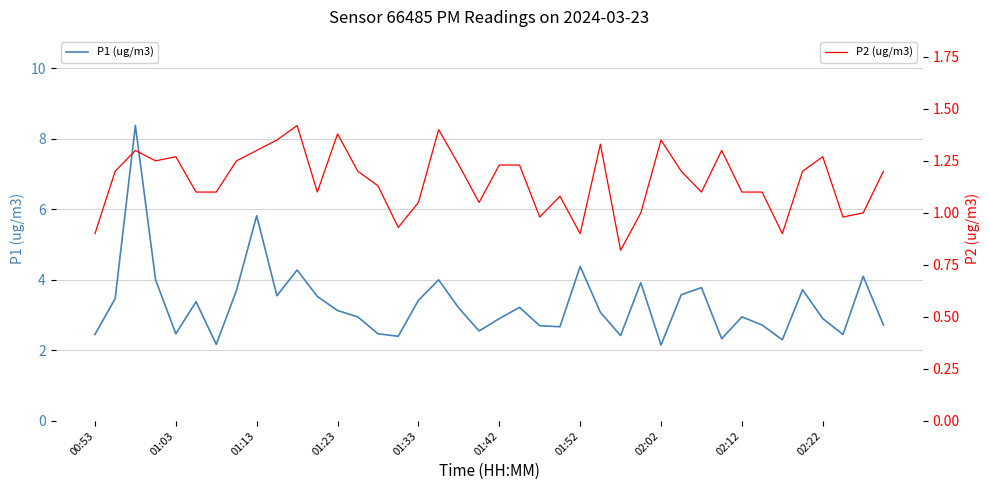

Which category has the lowest value in the P2 (ug/m3) series?

26